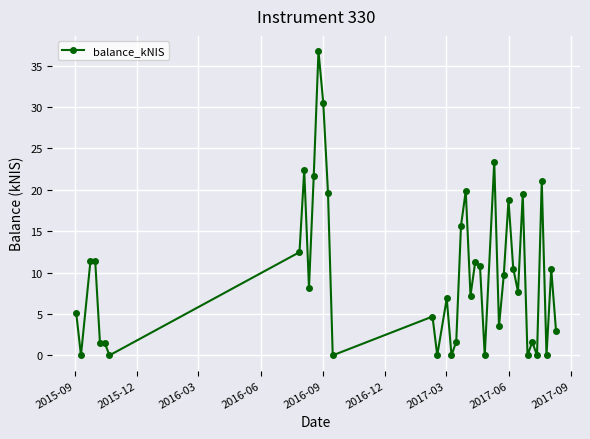

What is the value of the 20th point from the left?

1.7